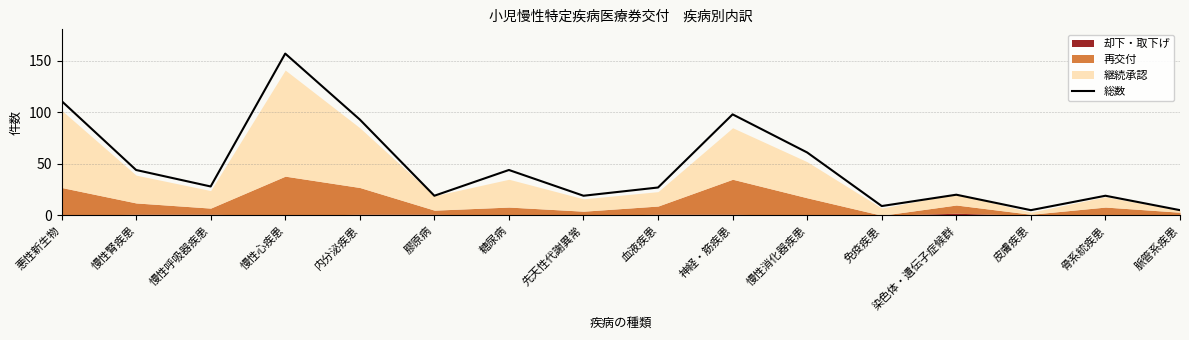

True or false: the data shows 10 at 骨系統疾患.

False